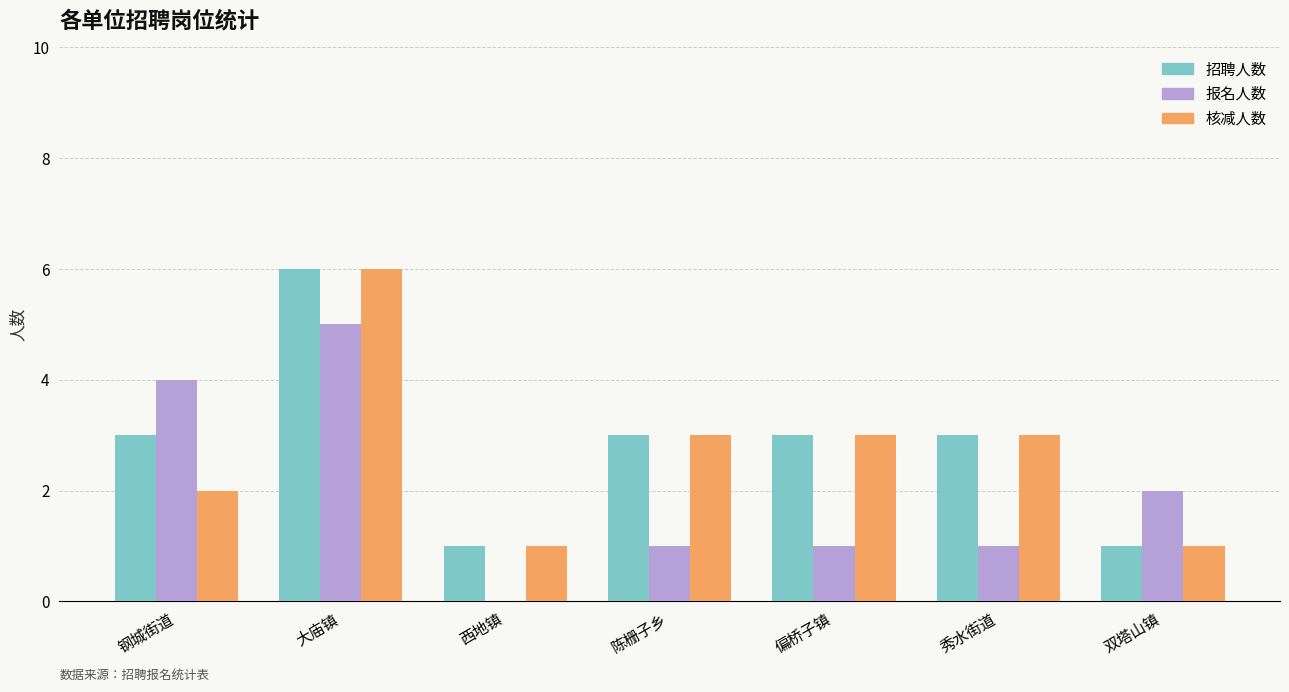

Which series has the largest total across all categories?

招聘人数